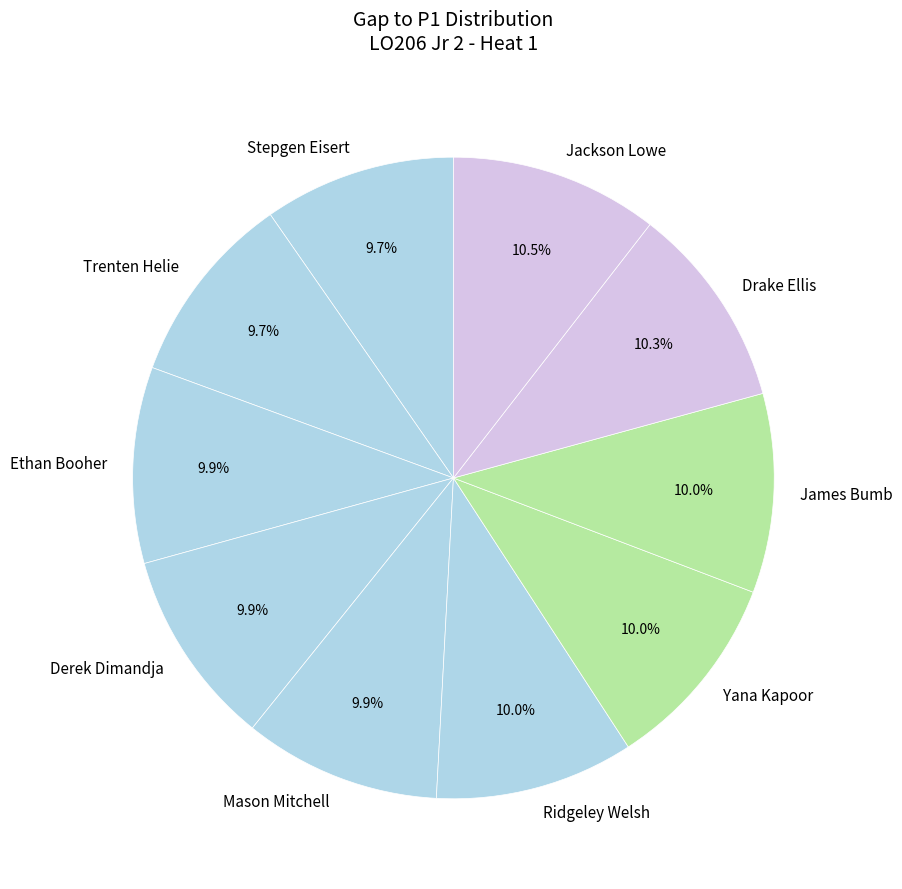

How many slices are in this pie chart?

10